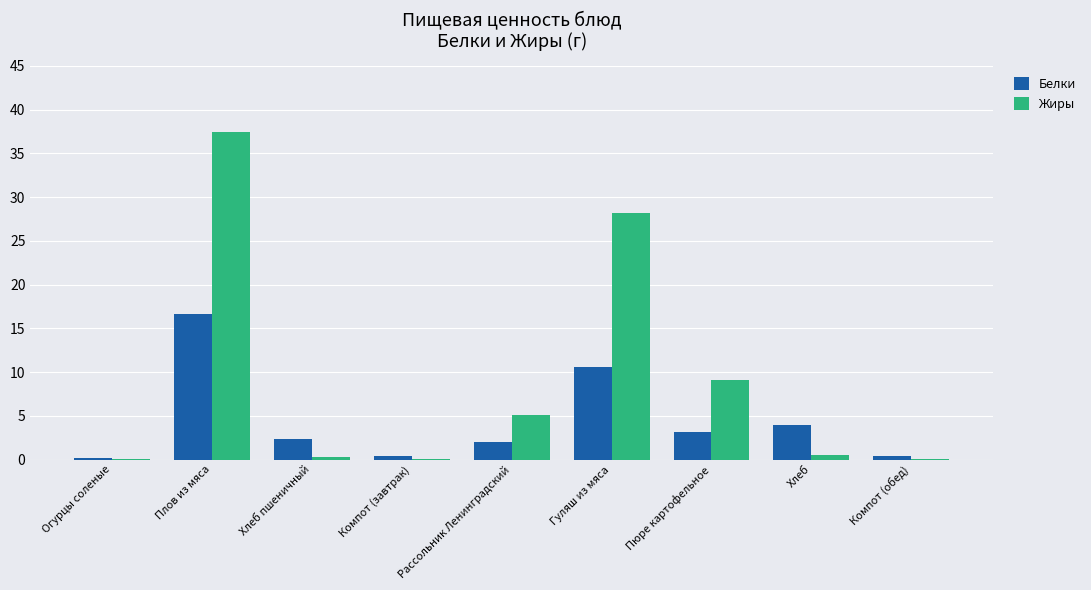

Between Рассольник Ленинградский and Компот (обед), which series saw the biggest shift?

Жиры